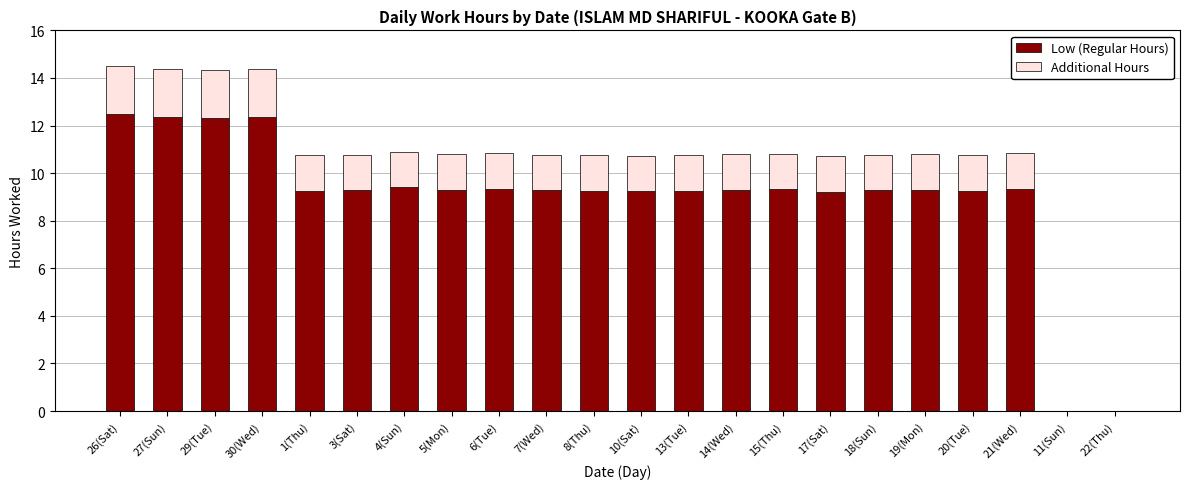

Are the bars grouped side by side (vs. stacked)?

No